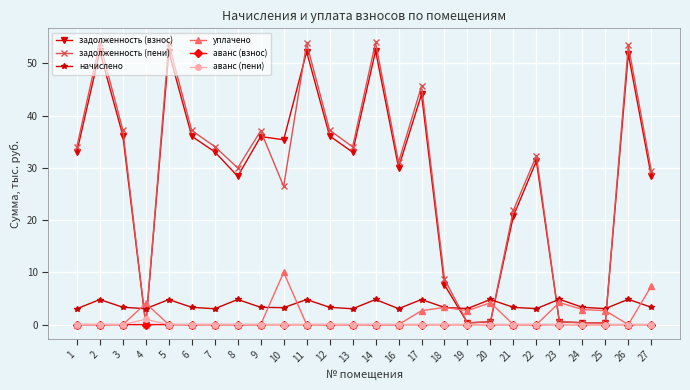

What is the value of the задолженность (взнос) point at the 7th from the left?

33.1